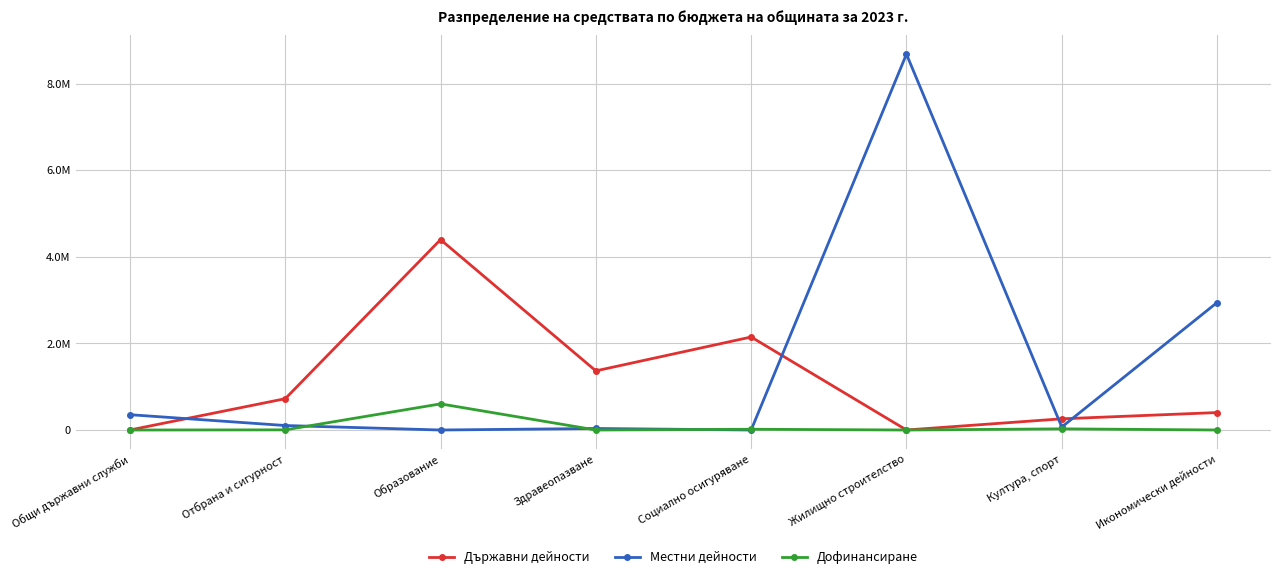

Which series has the largest range (max minus min)?

Местни дейности